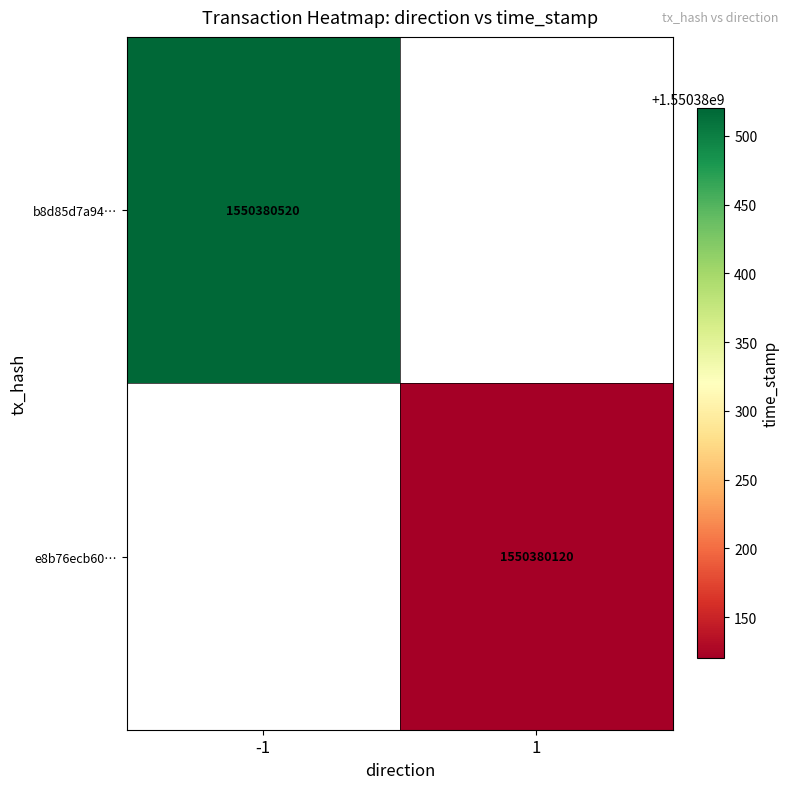

Which series has the largest total across all categories?

b8d85d7a94…